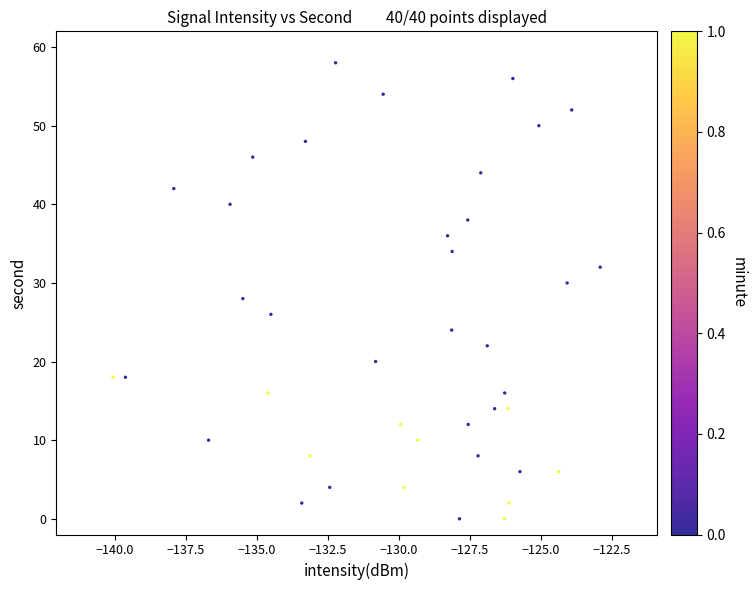

What is the range of Y values (max minus min)?

58